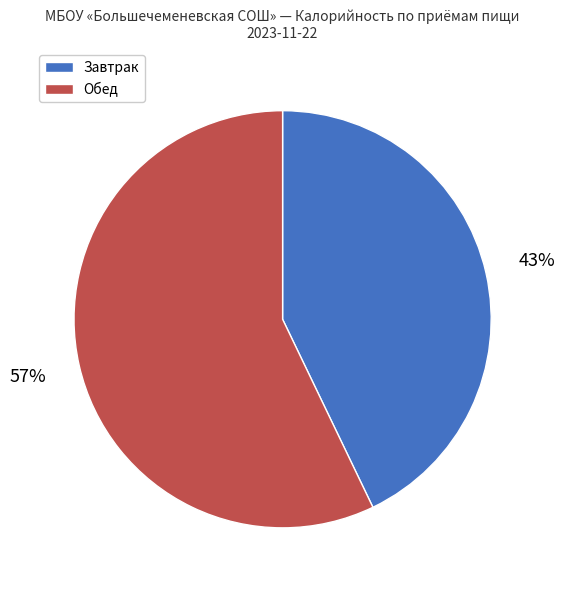

Does any single category account for the majority?

Yes